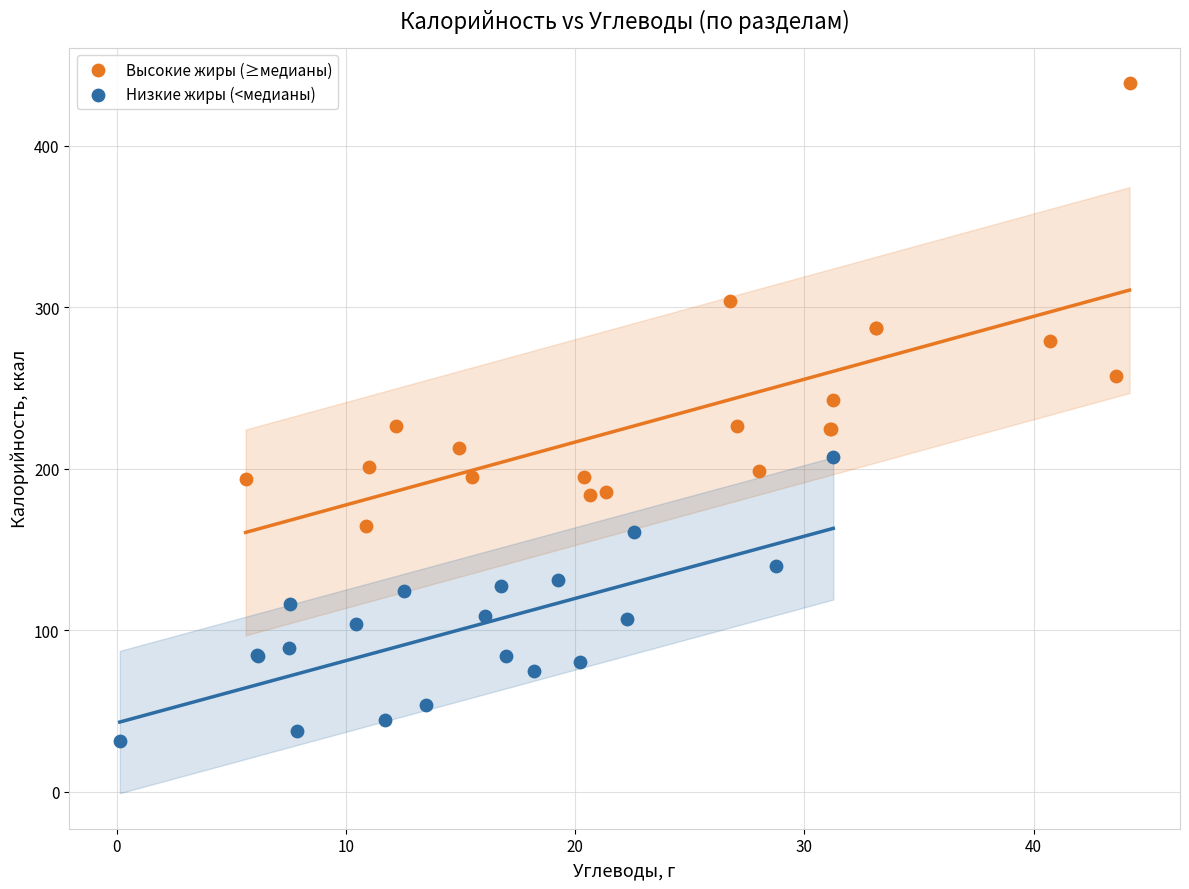

Which series contains the highest Y value?

Высокие жиры (≥медианы)